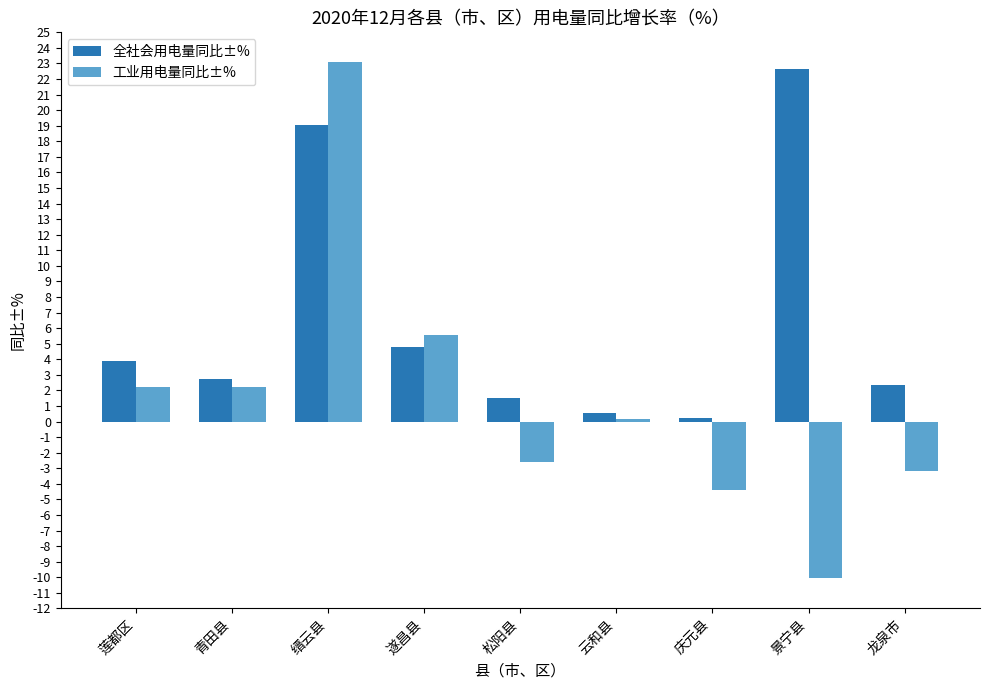

The 工业用电量同比±% series shows 5.6 at 遂昌县. True or false?

True